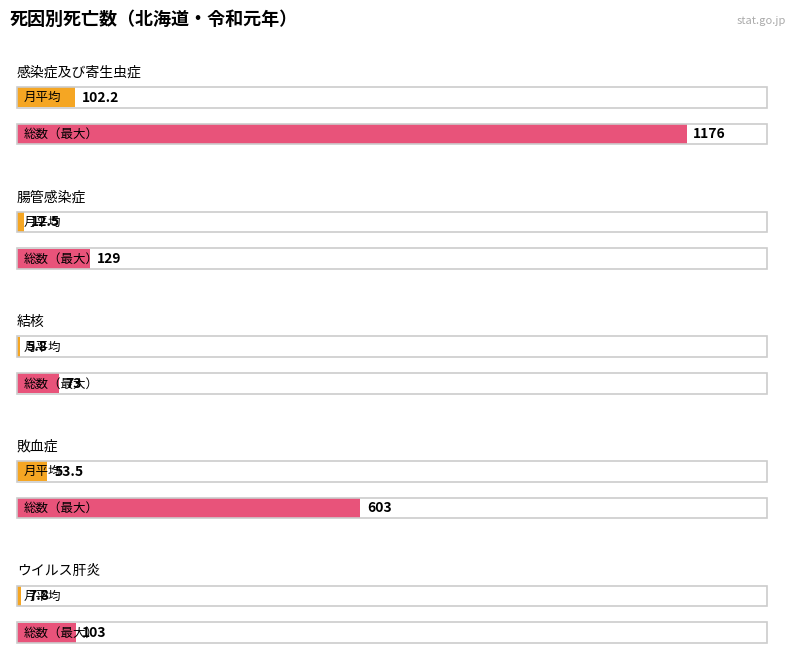

Which series has the widest spread of values?

総数